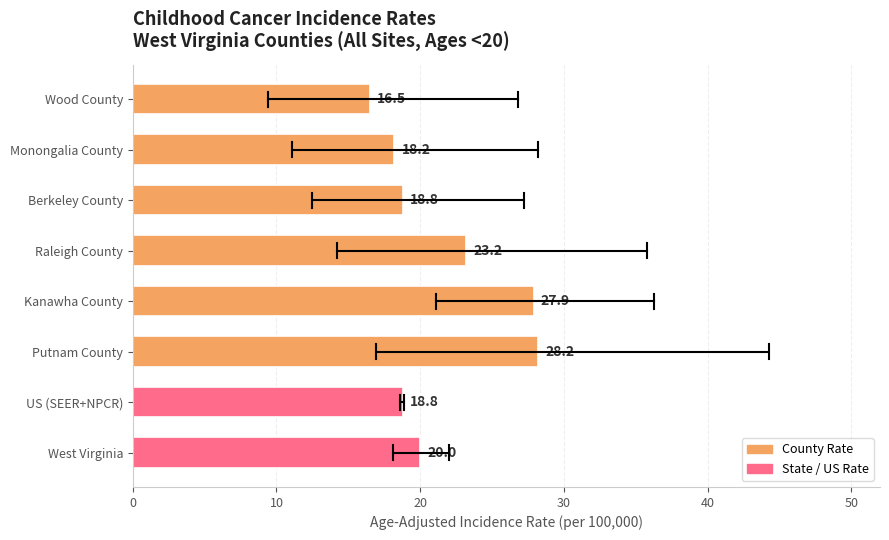

How many categories are shown in the chart?

8